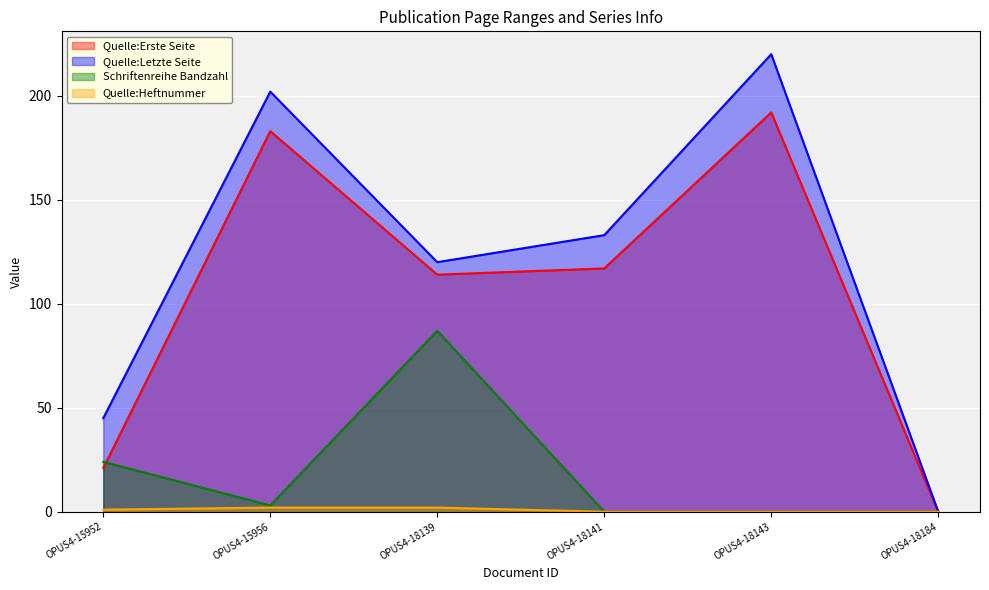

How many data points does each series have?

6